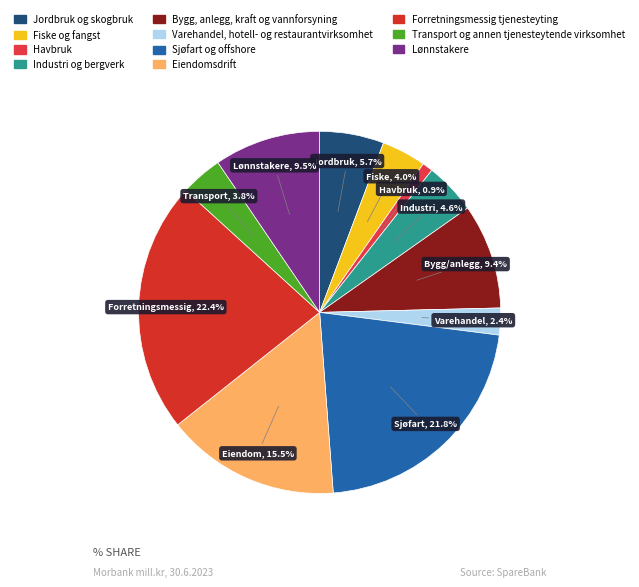

Does any single category account for the majority?

No